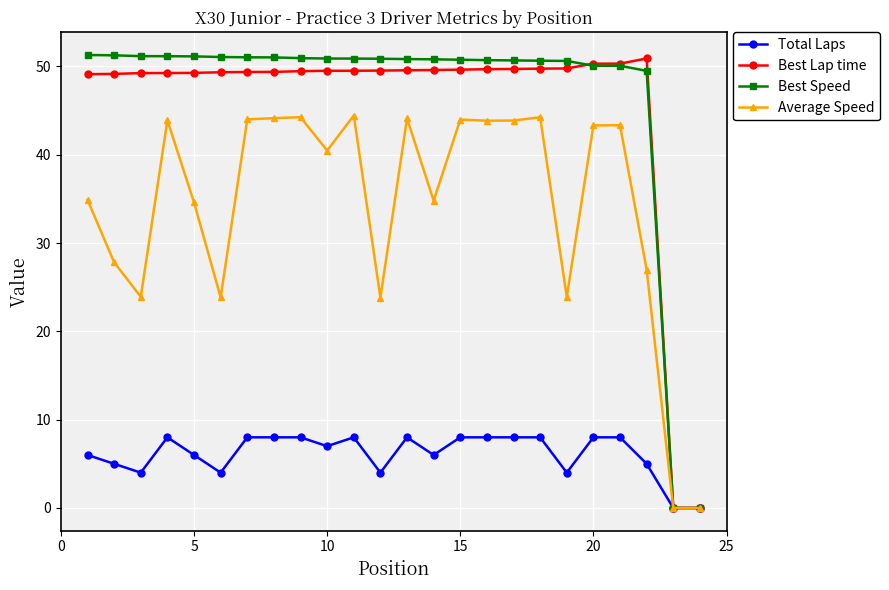

True or false: Best Lap time has more than 0 interior local peaks.

True